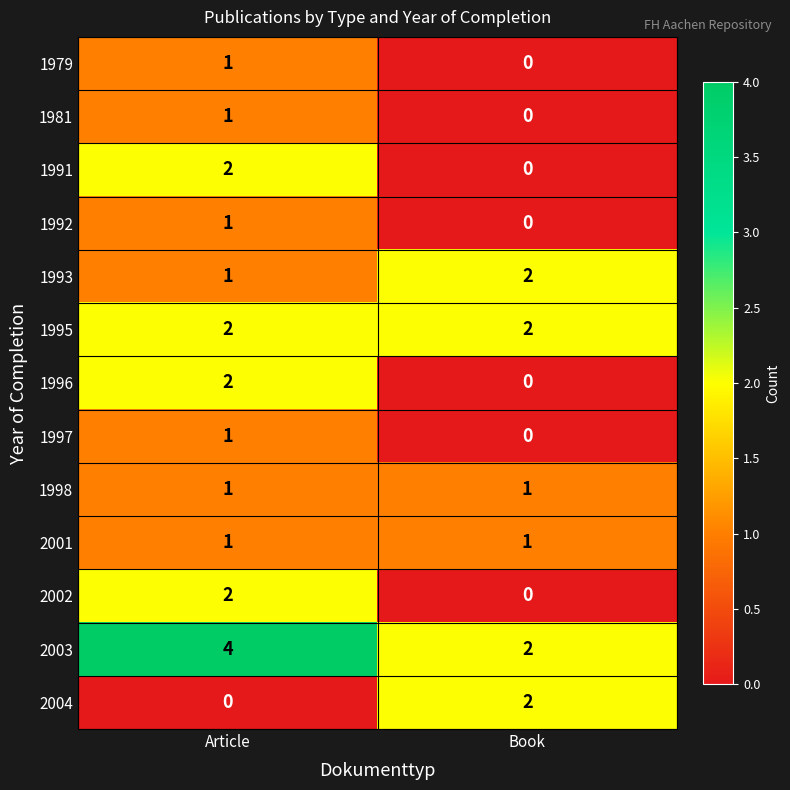

How many data points does each series have?

2